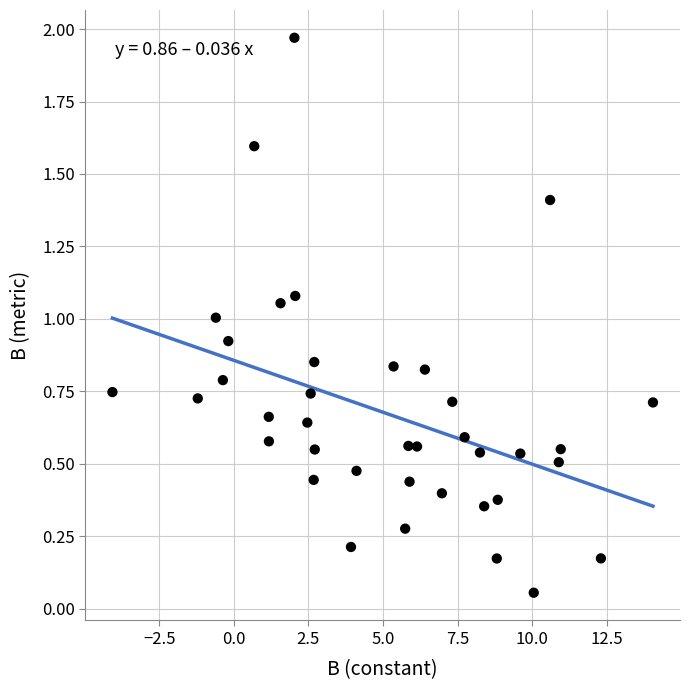

What is the range of X values (max minus min)?

18.1